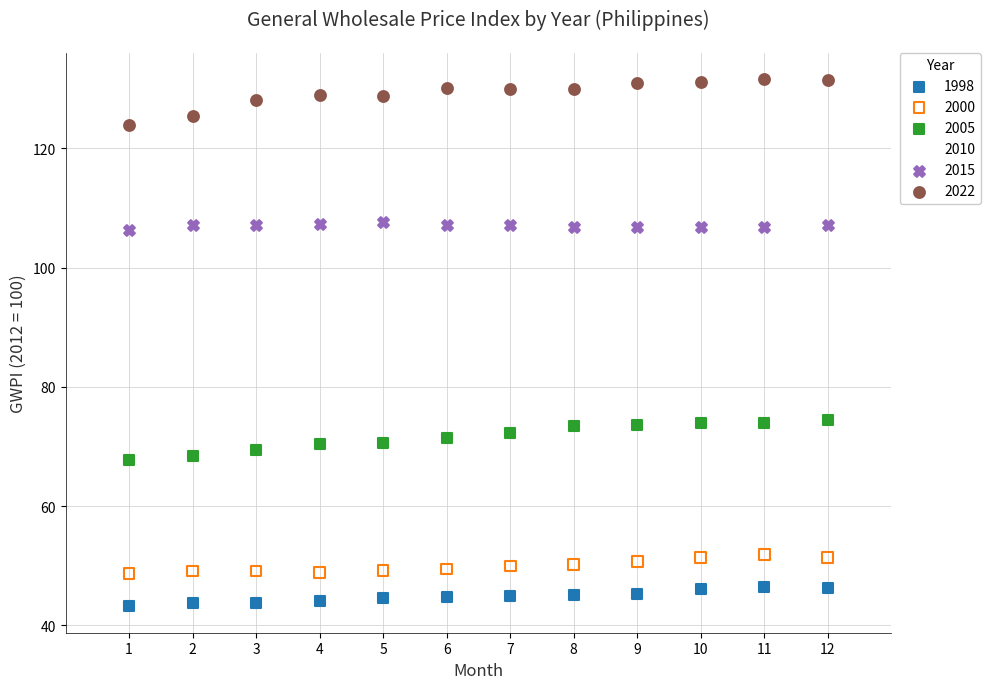

Which series reaches the maximum Y coordinate?

2022